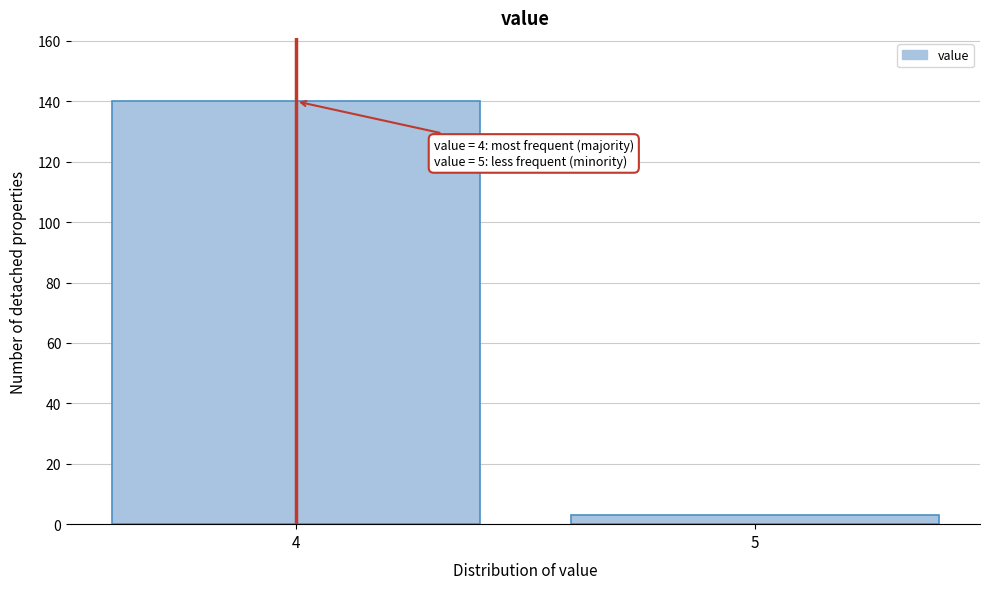

Reading left to right, what are all the values shown in this chart?

4=140	5=3